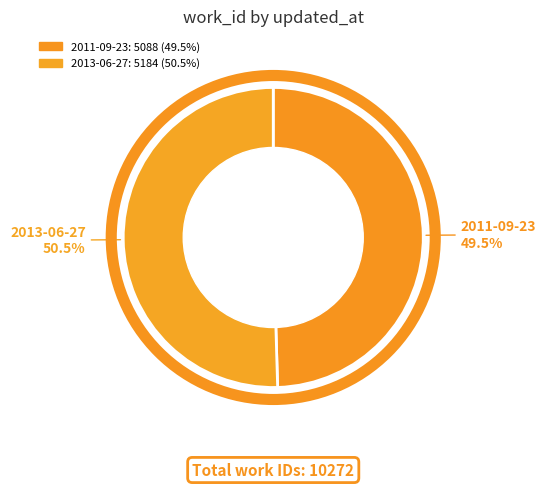

Which slice is the largest?

2013-06-27